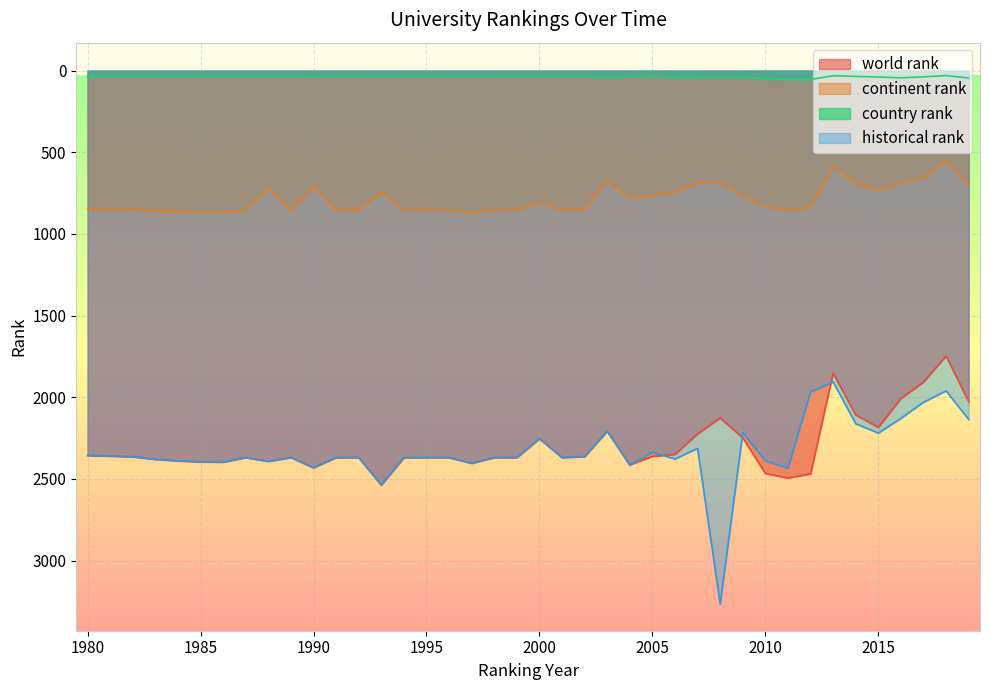

True or false: continent rank and historical rank intersect in this chart.

False